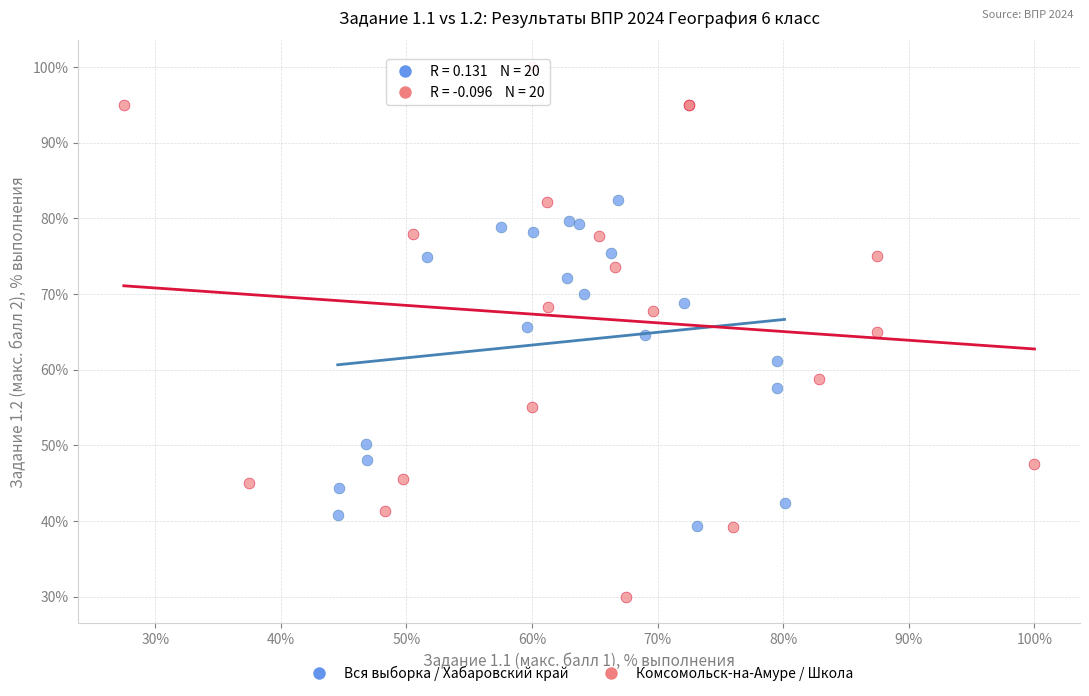

Which series reaches the maximum Y coordinate?

Комсомольск-на-Амуре / Школа